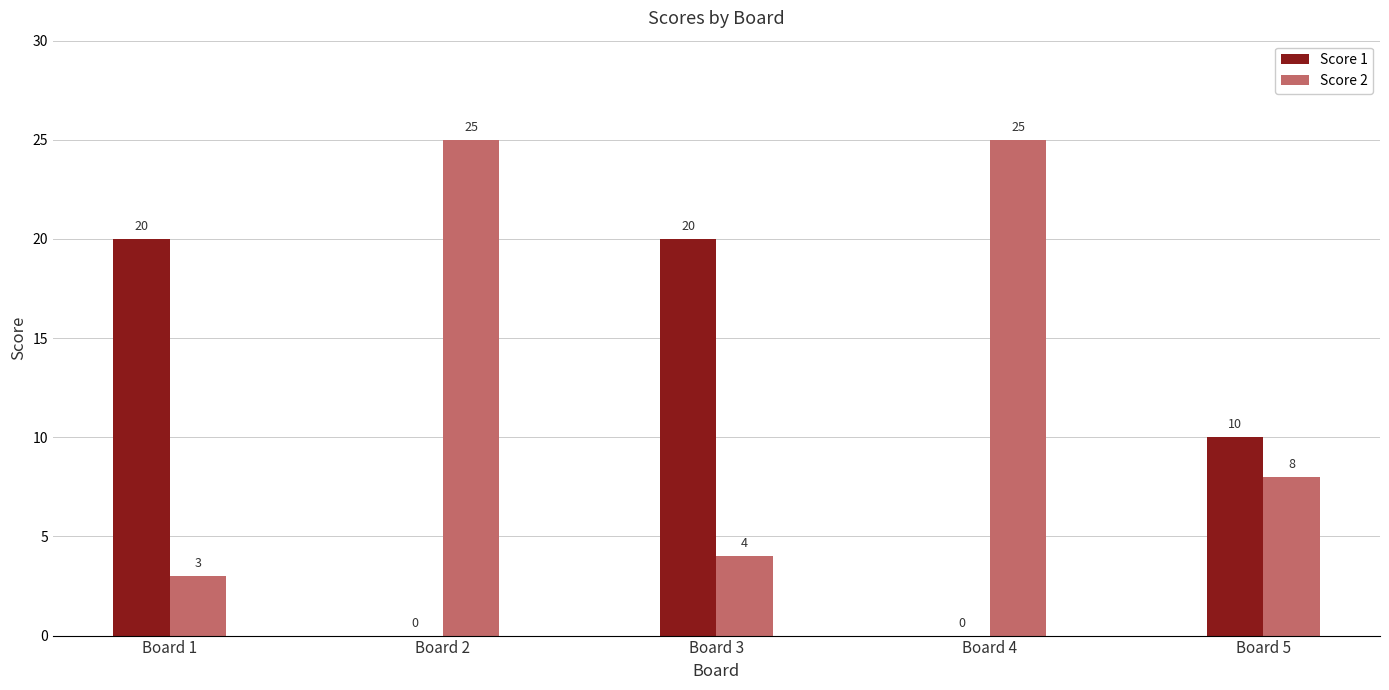

What is the sum of all Score 2 values?

65